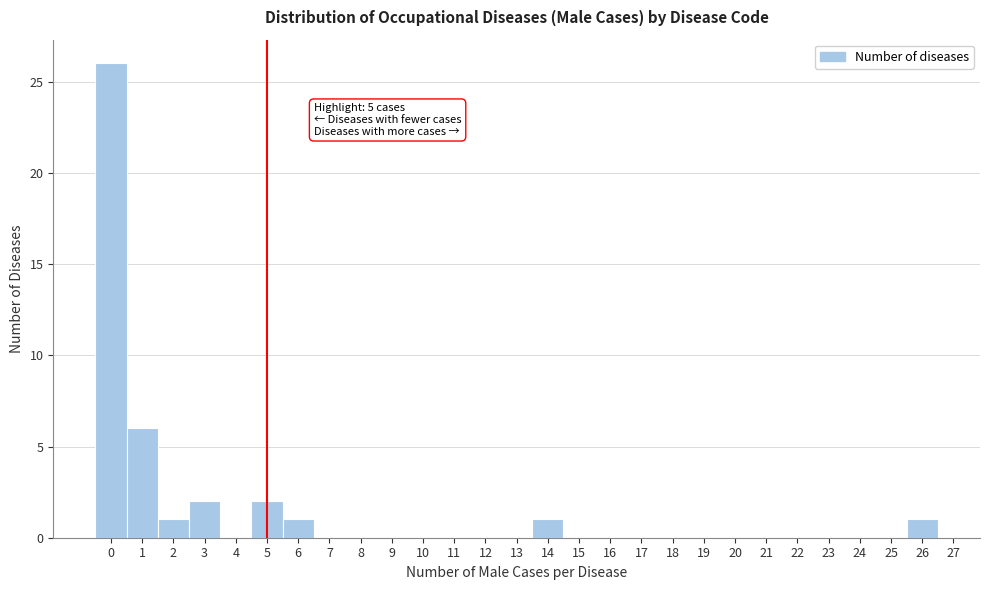

Which range on the x-axis has the tallest bar?

-0.5 to 0.5